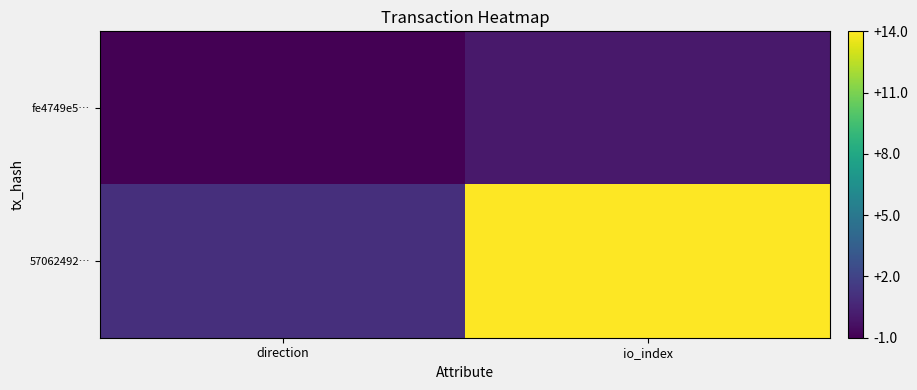

Between io_index and direction, which is larger?

io_index